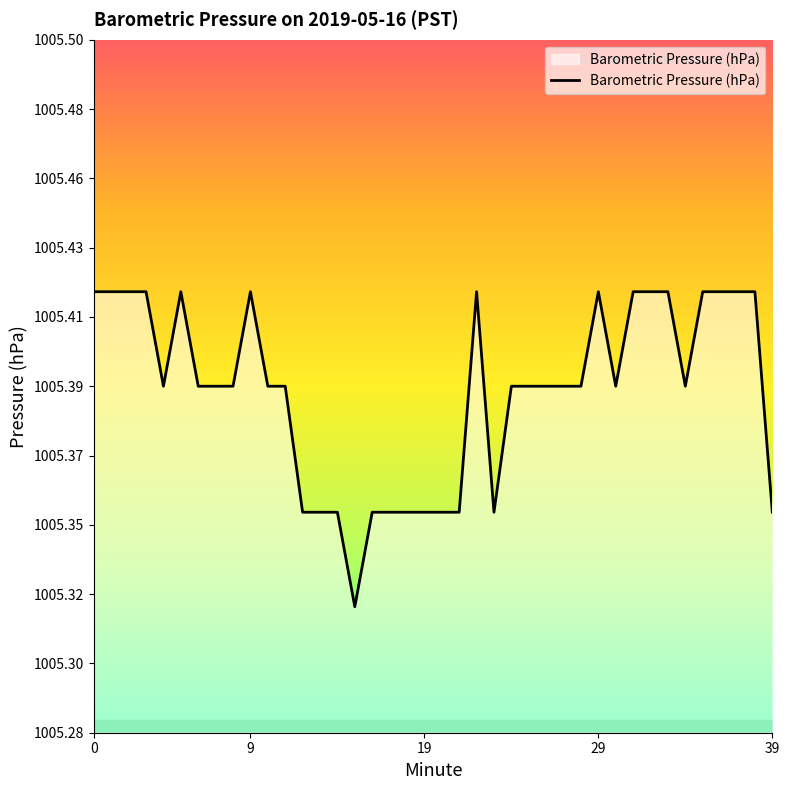

What is the value of the 29th point from the left?

1005.4